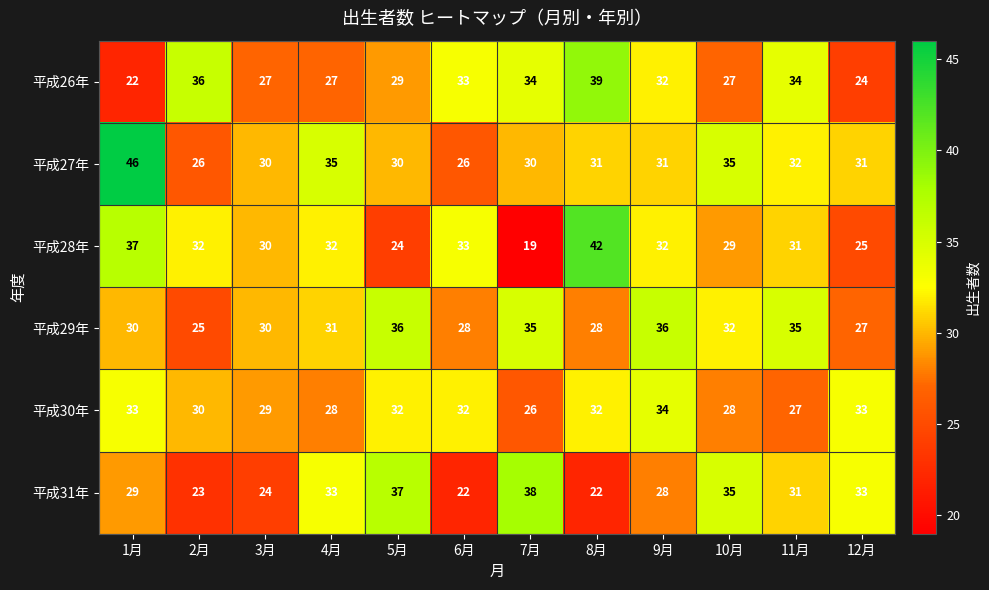

What is the difference between the highest and lowest values at 9月?

8